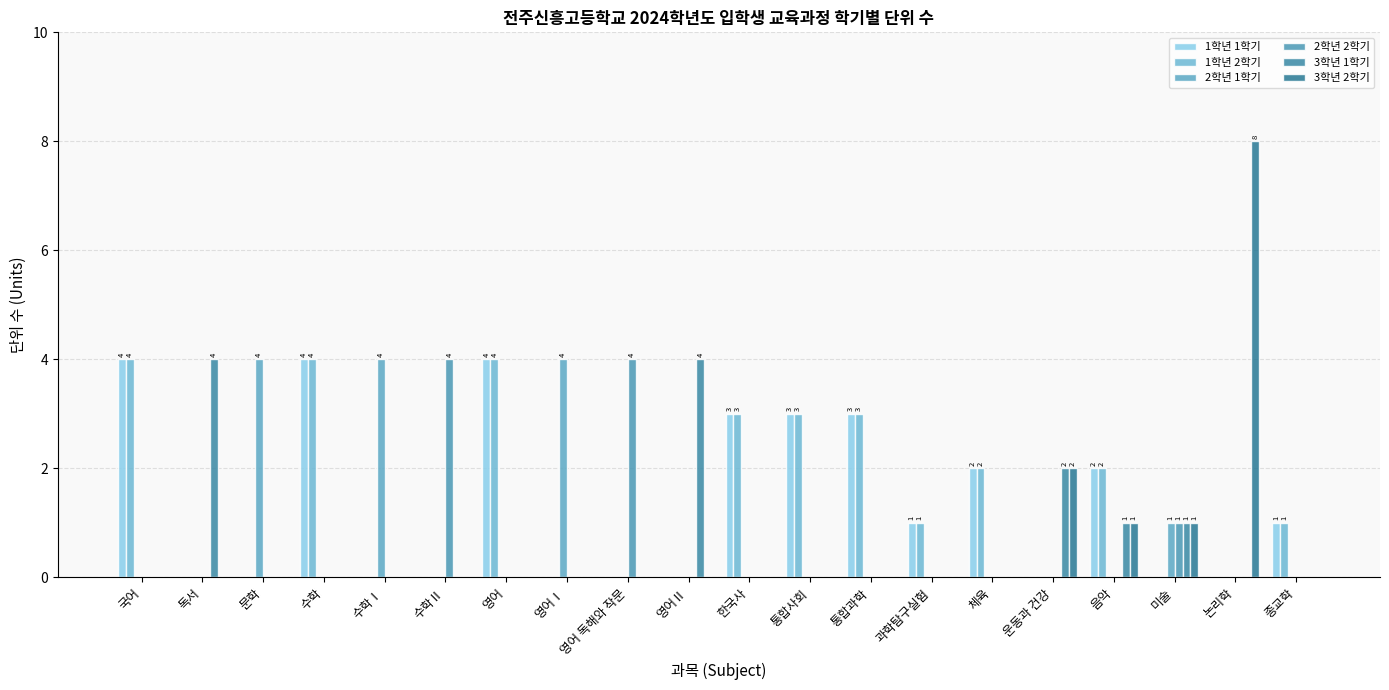

Which category has the lowest value across all series?

독서